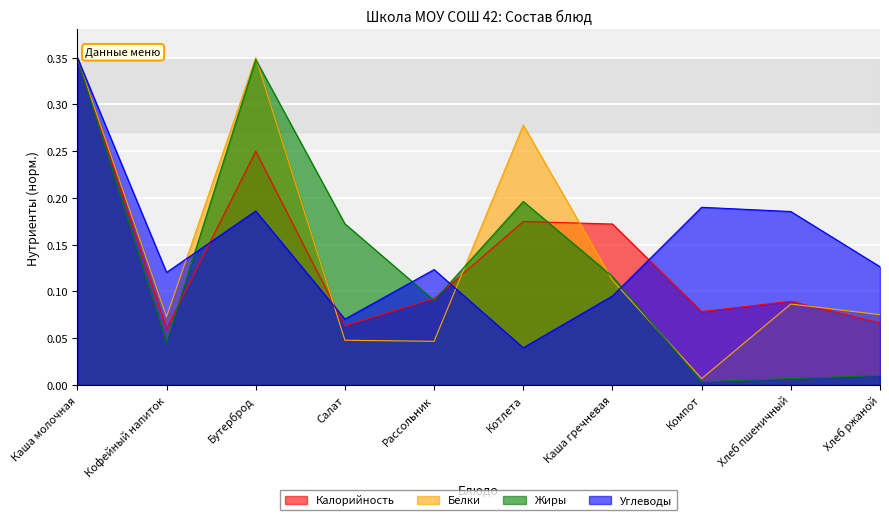

Between which two adjacent categories do Углеводы and Белки first intersect?

Кофейный напиток and Бутерброд